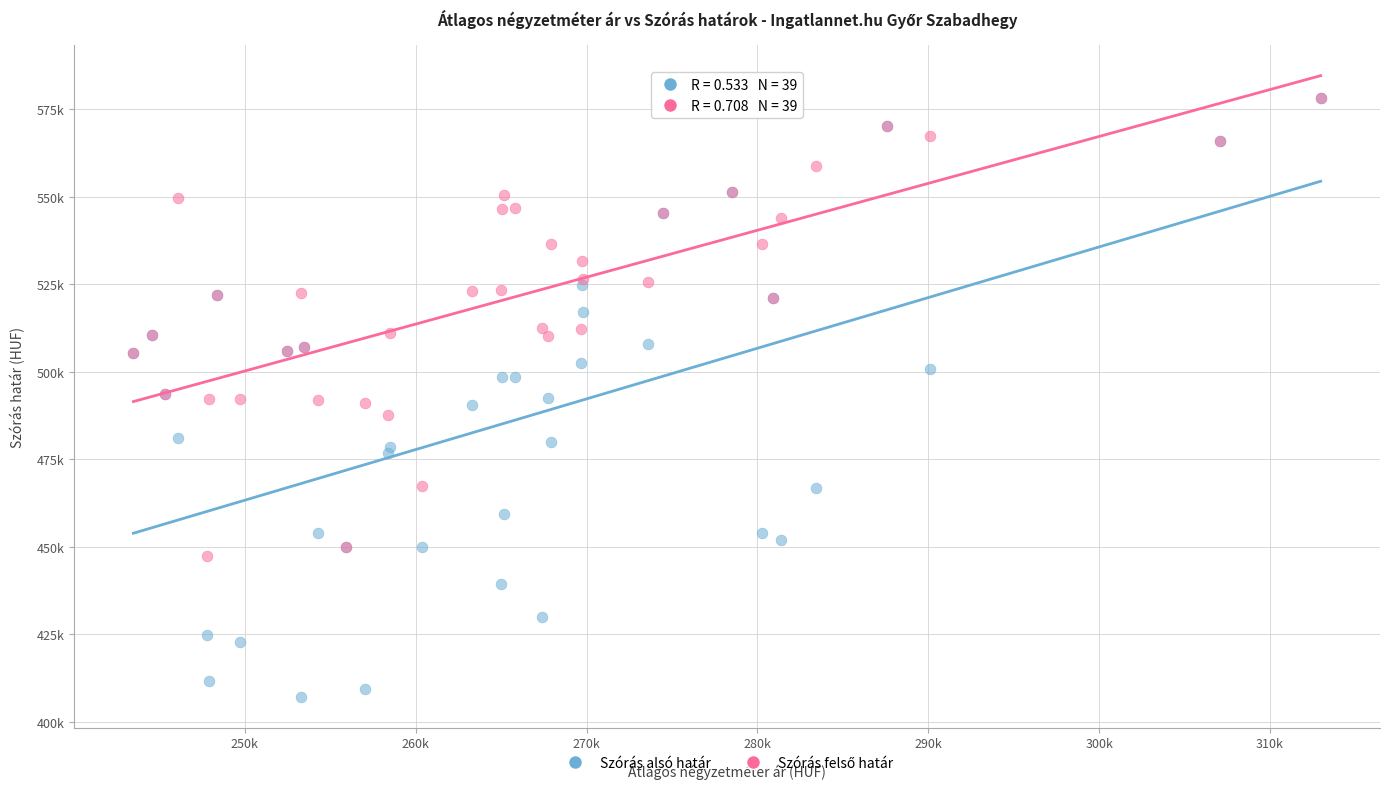

Which series contains the lowest Y value?

Szórás alsó határ